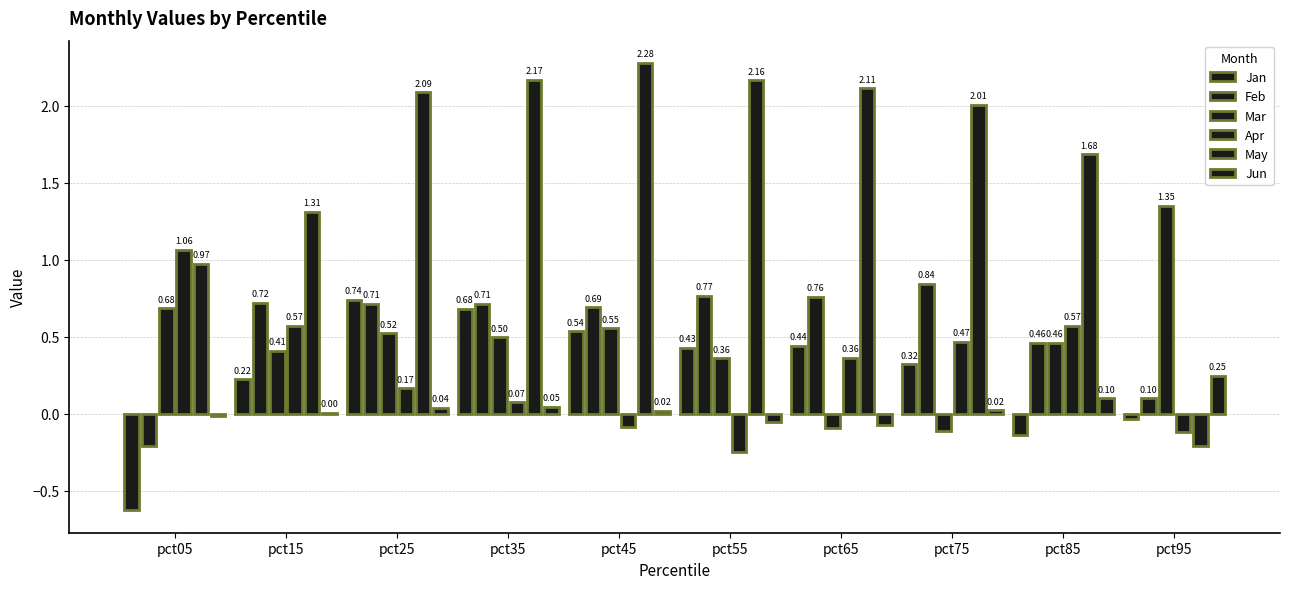

Does the chart contain stacked bars?

No